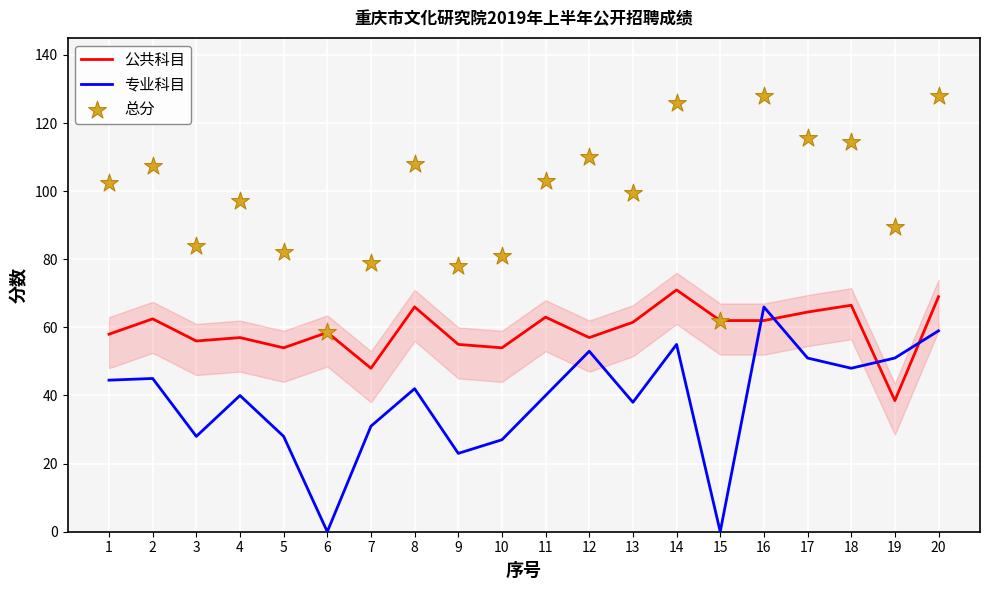

Which series has the largest Y range (max minus min)?

总分